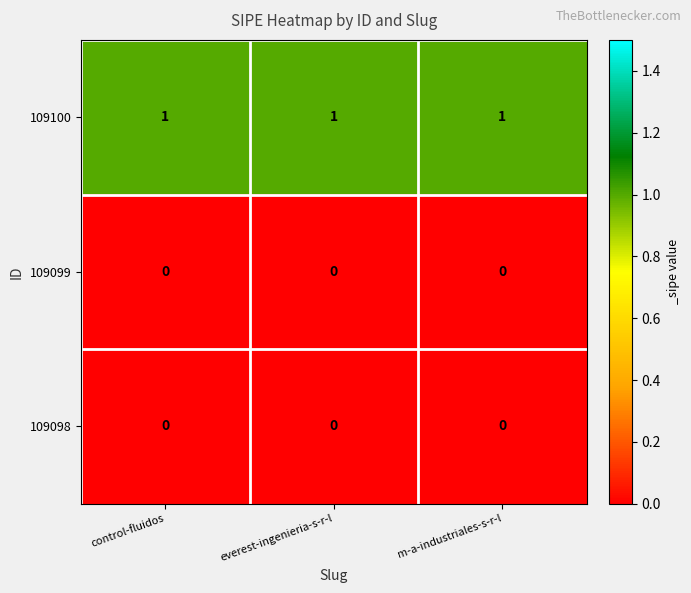

Which series has the largest total across all categories?

109100